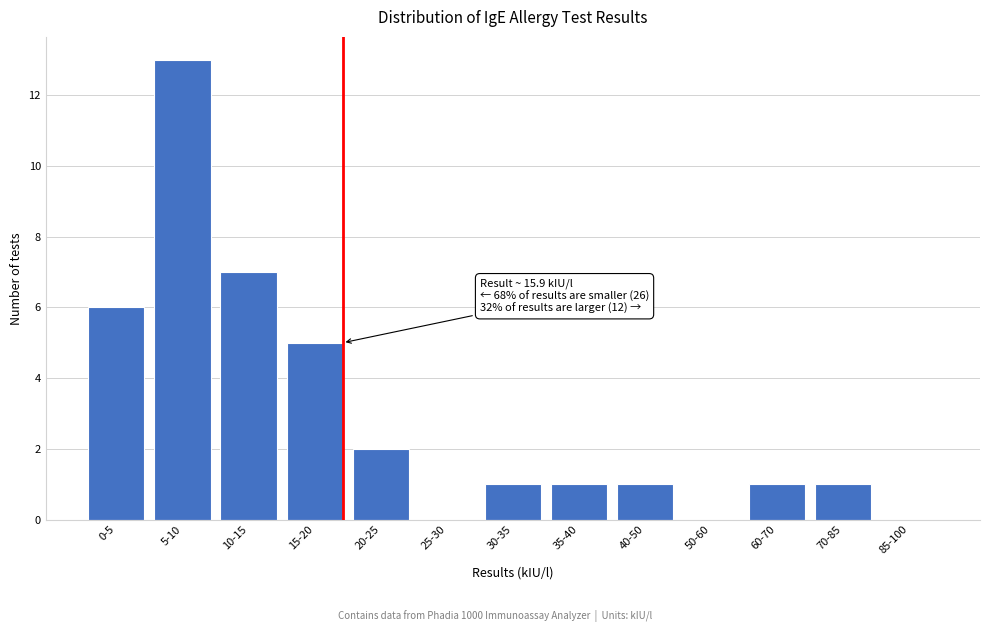

Reading left to right, transcribe all the data shown in this chart.

0-5=6	5-10=13	10-15=7	15-20=5	20-25=2	25-30=0	30-35=1	35-40=1	40-50=1	50-60=0	60-70=1	70-85=1	85-100=0